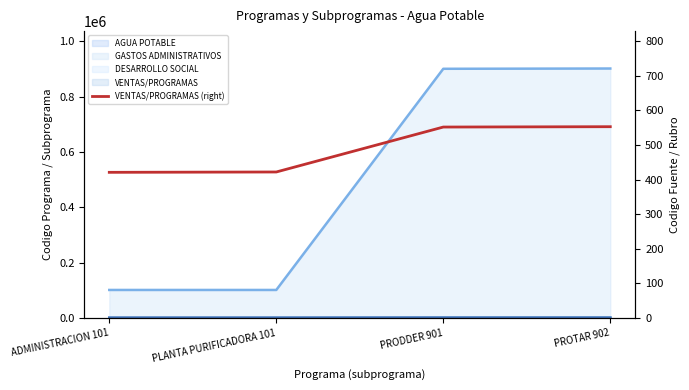

Rank the categories by value from lowest to highest.

ADMINISTRACION 101, PLANTA PURIFICADORA 101, PRODDER 901, PROTAR 902